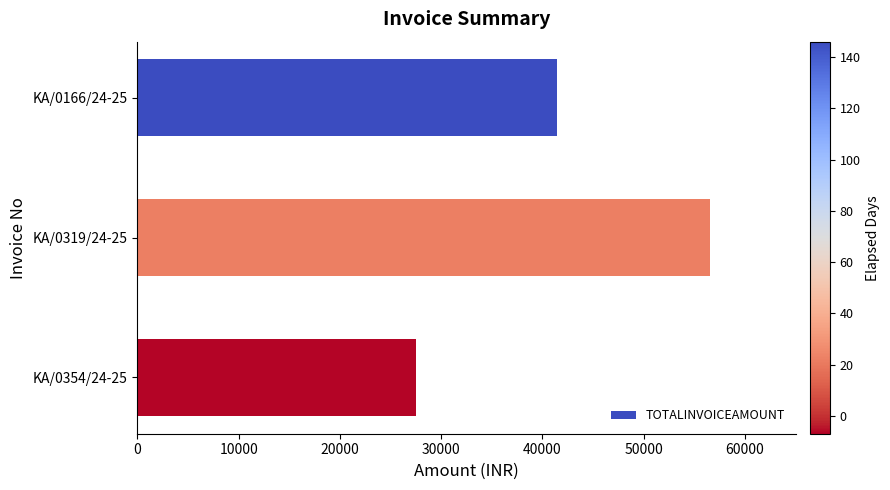

Count the number of data series in this chart.

1